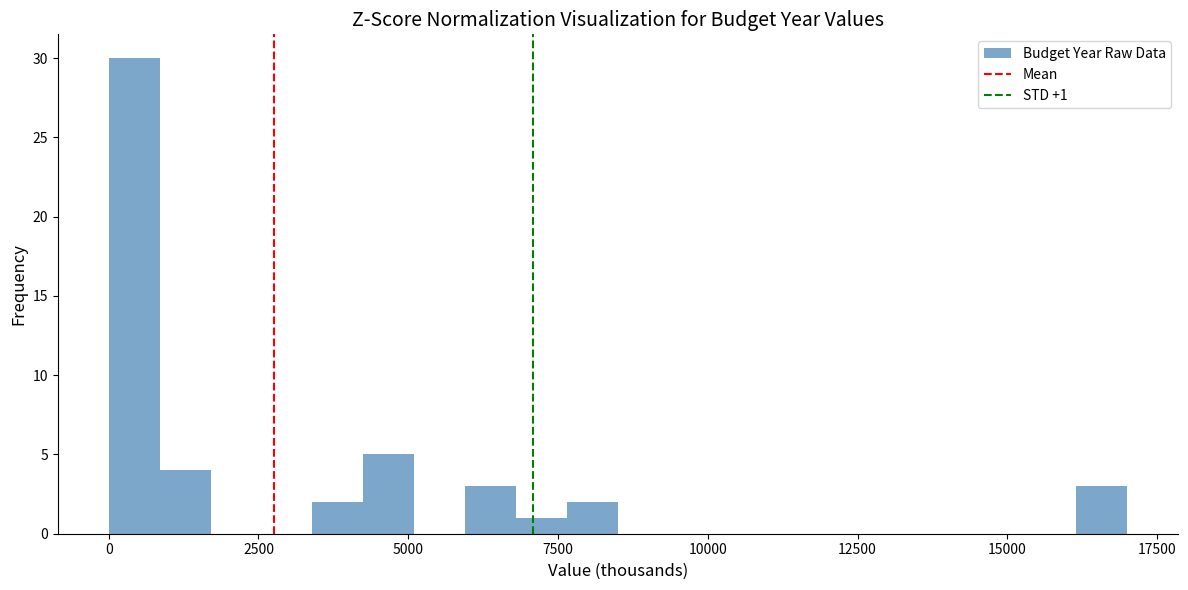

Around what value on the x-axis is the tallest bar? Give the approximate position of its centre, as read against the axis.

500